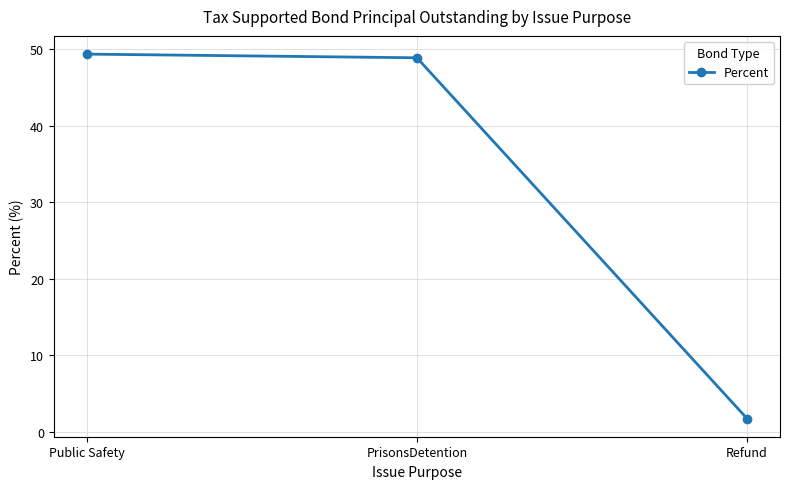

What position from the right is PrisonsDetention?

2